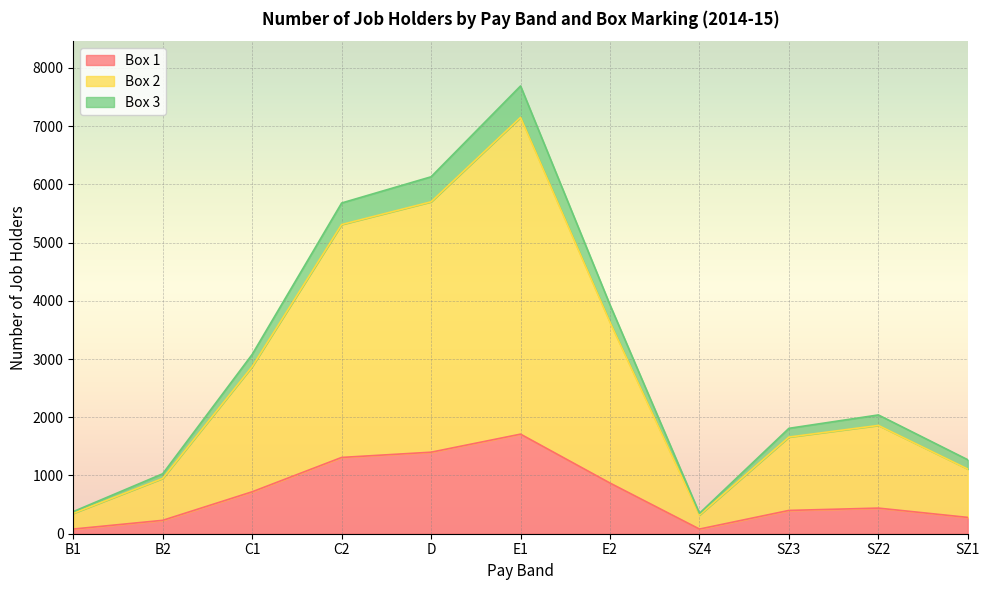

Reading left to right, extract all data points from this chart.

Box 1: B1=80	B2=230	C1=720	C2=1310	D=1400	E1=1710	E2=870	SZ4=80	SZ3=400	SZ2=440	SZ1=280
Box 2: B1=350	B2=950	C1=2870	C2=5310	D=5700	E1=7150	E2=3630	SZ4=320	SZ3=1660	SZ2=1860	SZ1=1110
Box 3: B1=380	B2=1030	C1=3080	C2=5680	D=6130	E1=7690	E2=3930	SZ4=350	SZ3=1810	SZ2=2040	SZ1=1270